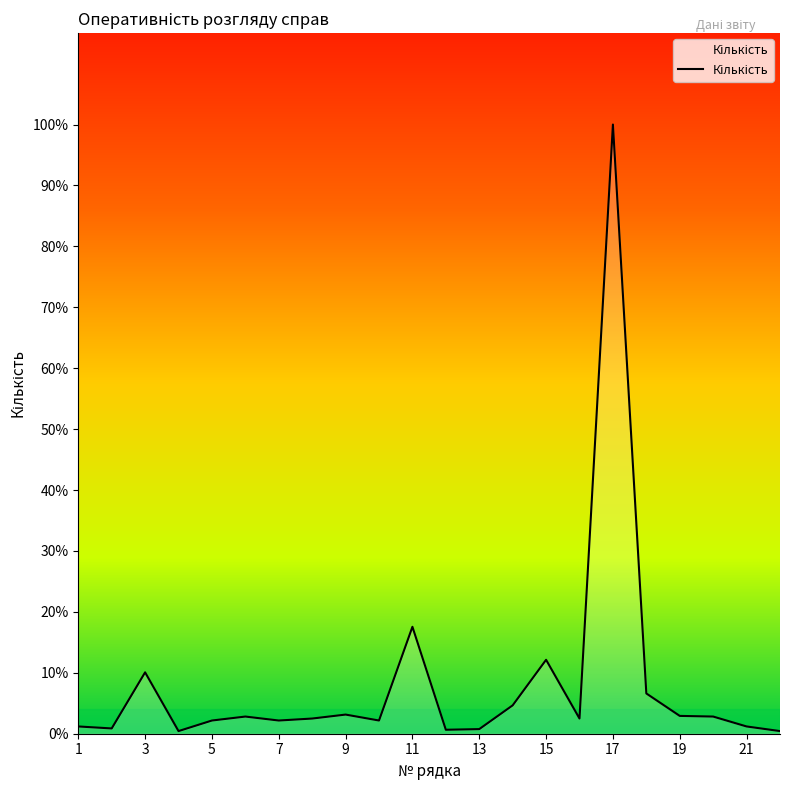

List the labels in order of value, largest first.

17, 11, 15, 3, 18, 14, 9, 19, 6, 20, 8, 16, 5, 7, 10, 1, 21, 2, 13, 12, 4, 22